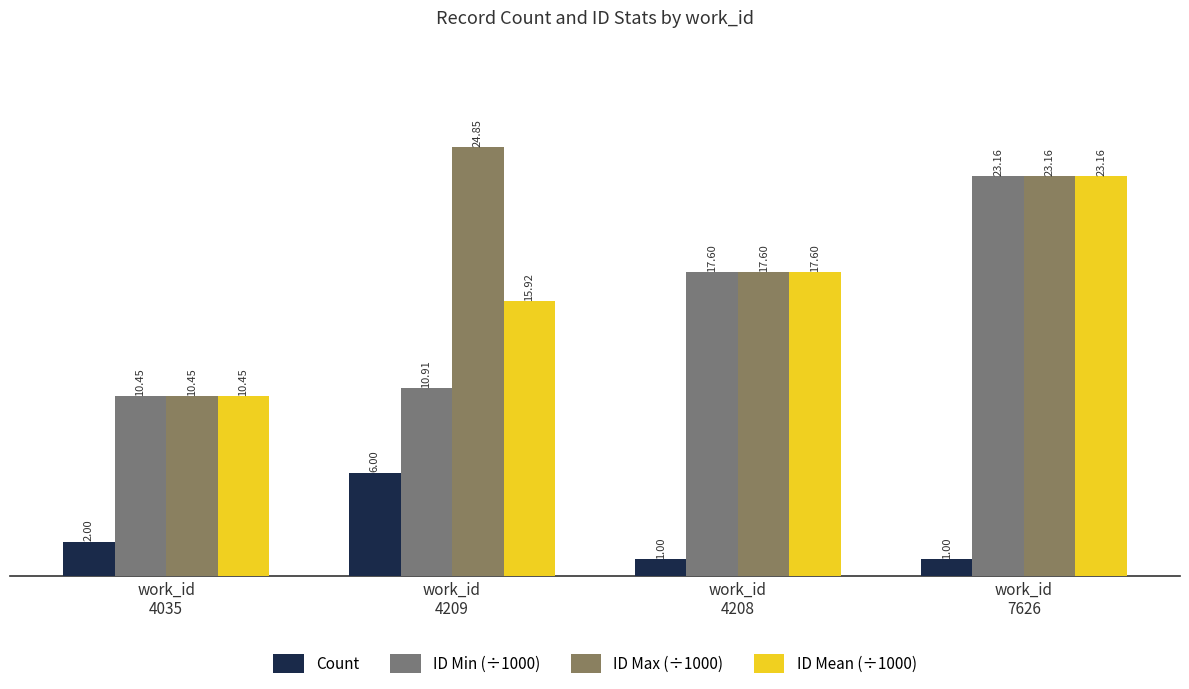

At which category is the sum across all series the highest?

work_id
7626